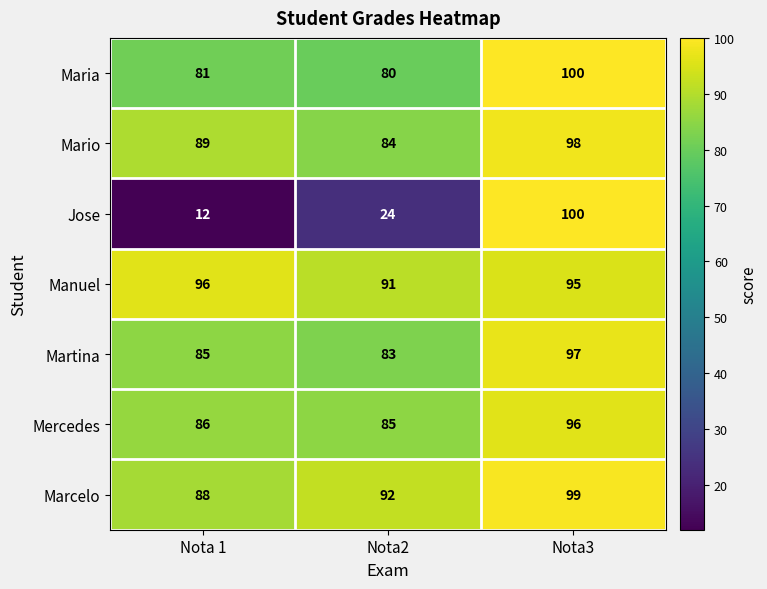

Which series has the largest total across all categories?

Manuel